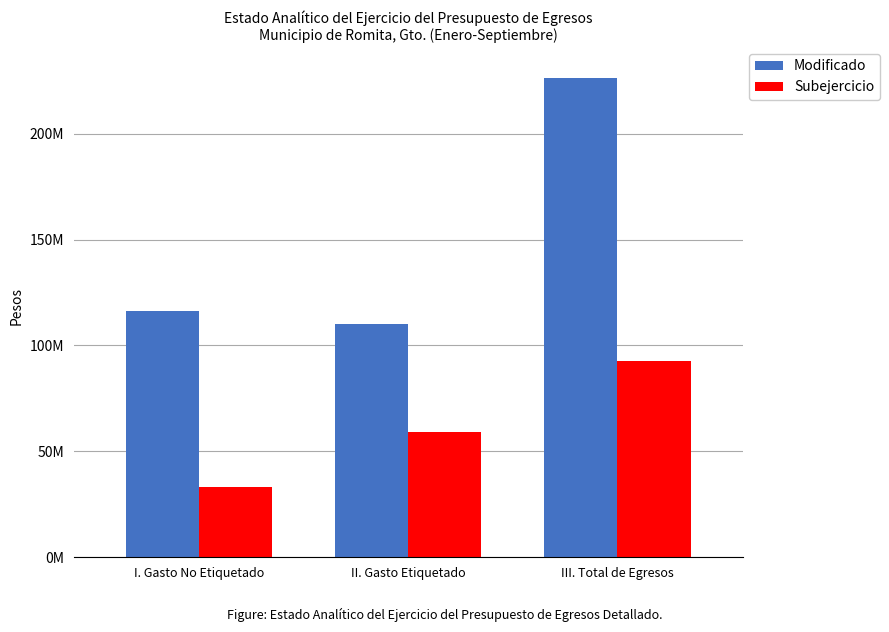

Does the chart contain any negative values?

No